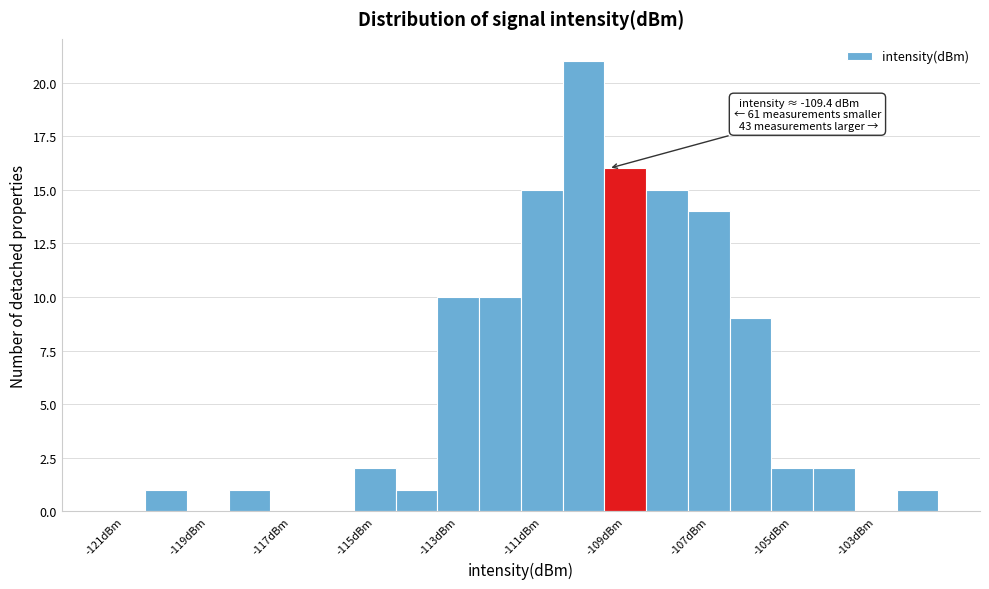

Over which range of the x-axis is the bar tallest?

-110.5 to -109.5